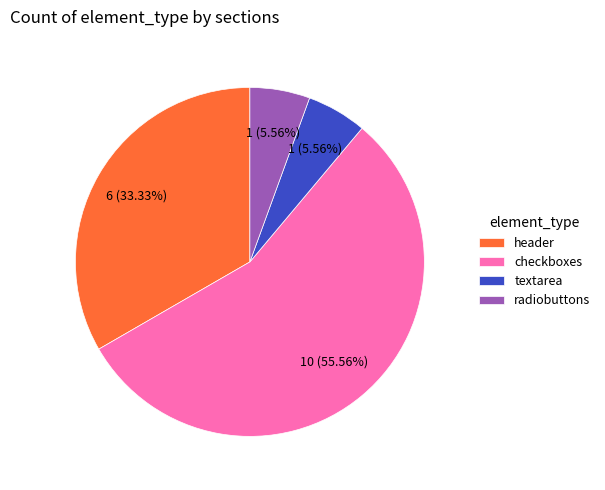

To the nearest percent, what is the difference between the checkboxes and header slice percentages?

22%